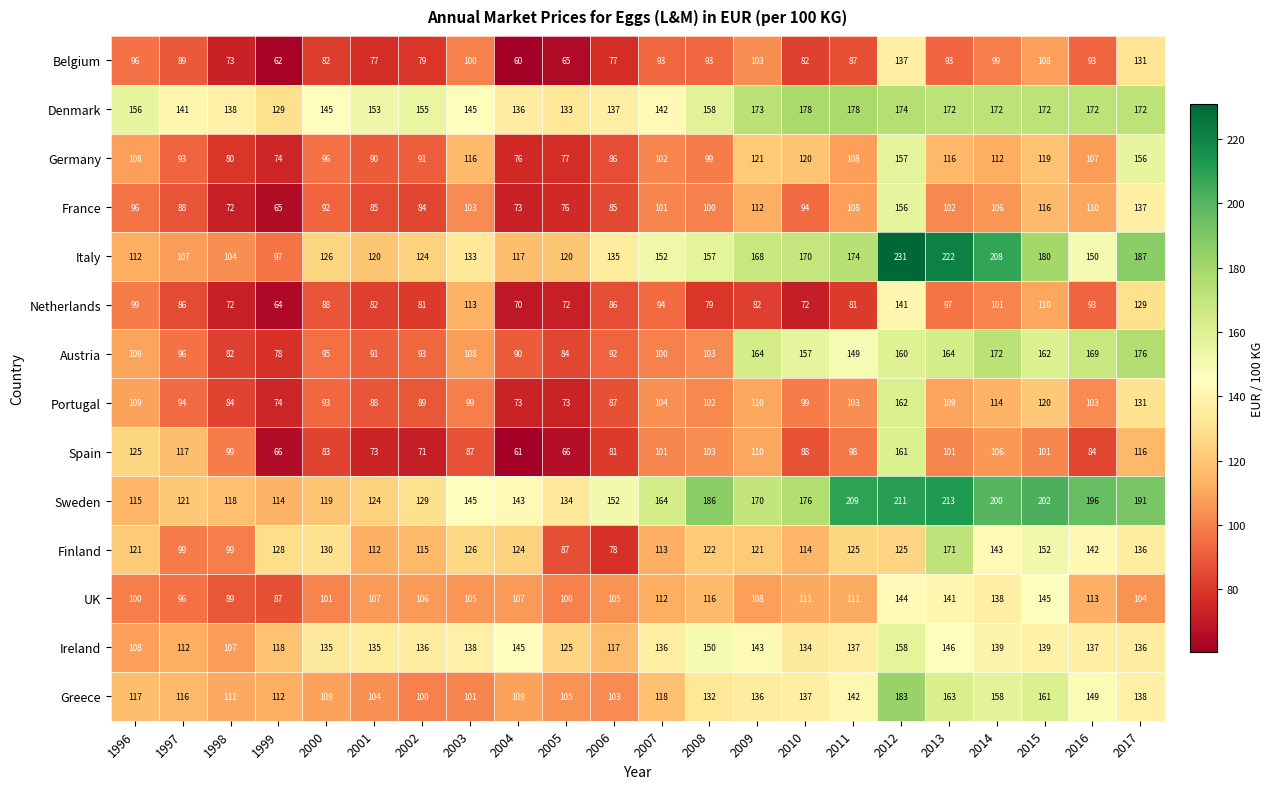

Which series has the largest total across all categories?

Sweden